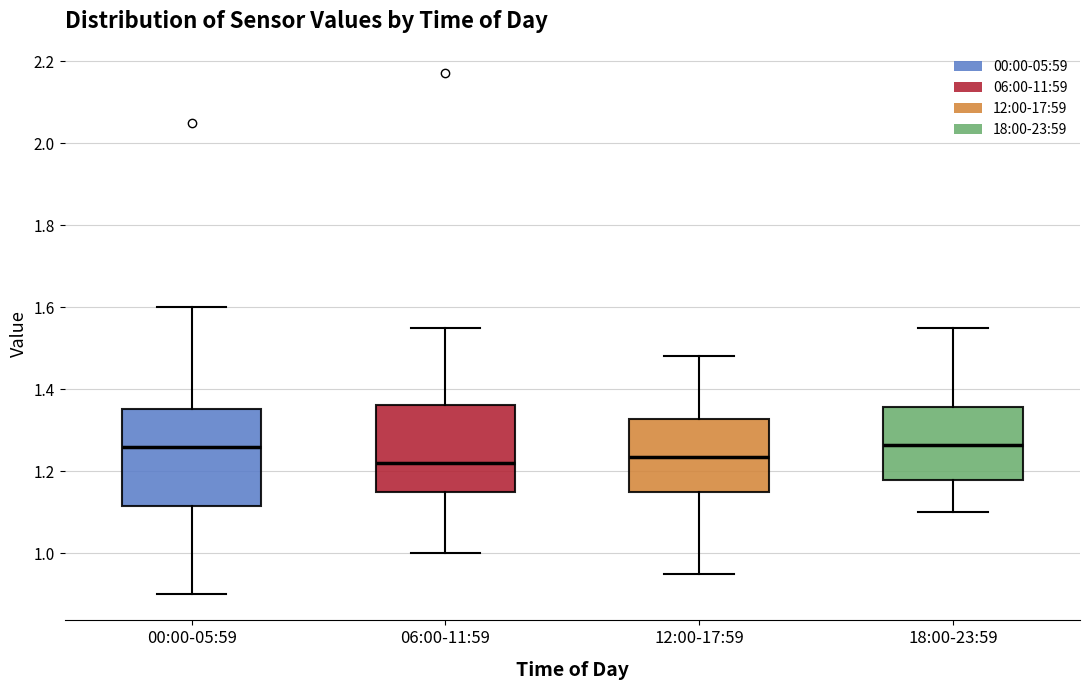

Where is the upper edge of the box for 00:00-05:59 on the y-axis? The values are not printed on the chart, so give them approximately, as read against the axis.

1.36